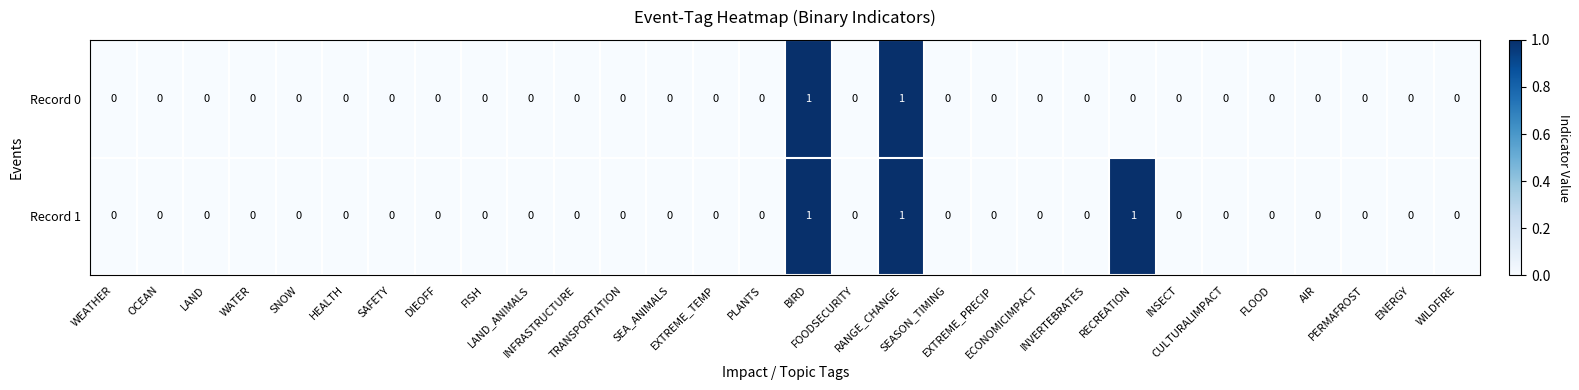

List the series in order of their overall mean, lowest first.

Record 0, Record 1